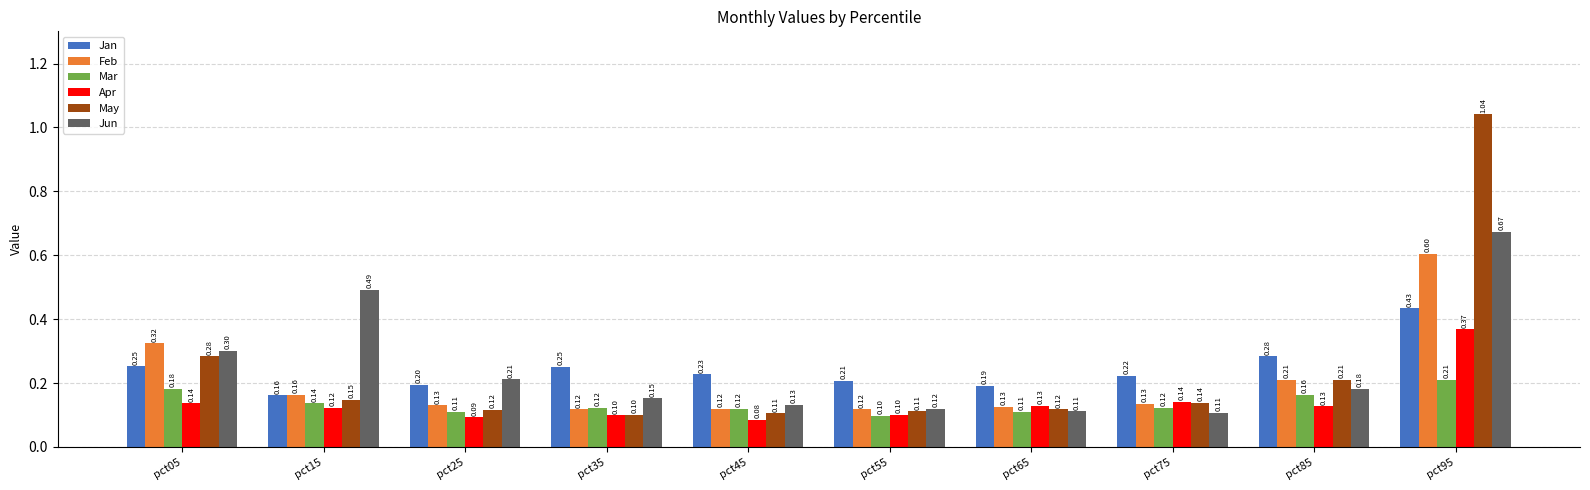

Which series has the largest total across all categories?

Jun